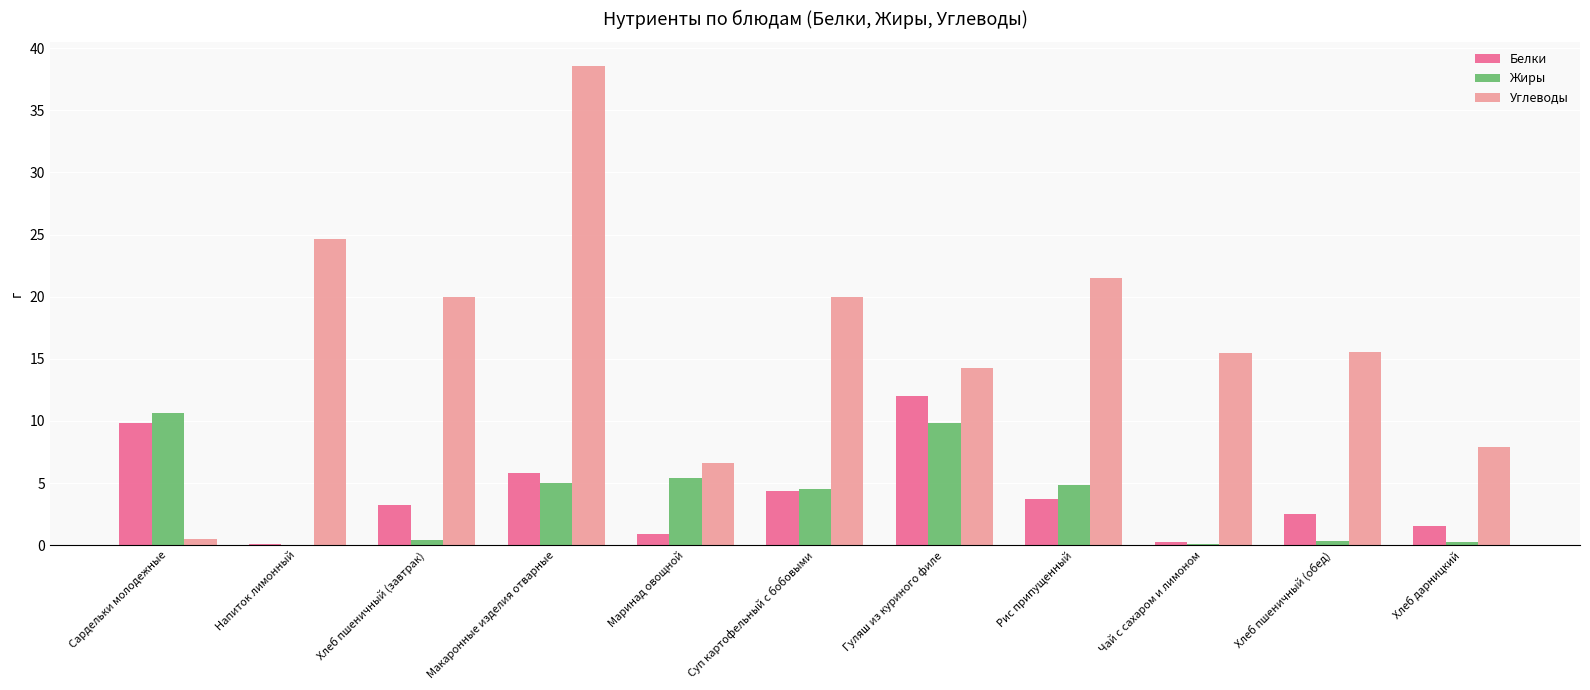

The Белки series shows 1.1 at Суп картофельный с бобовыми. True or false?

False